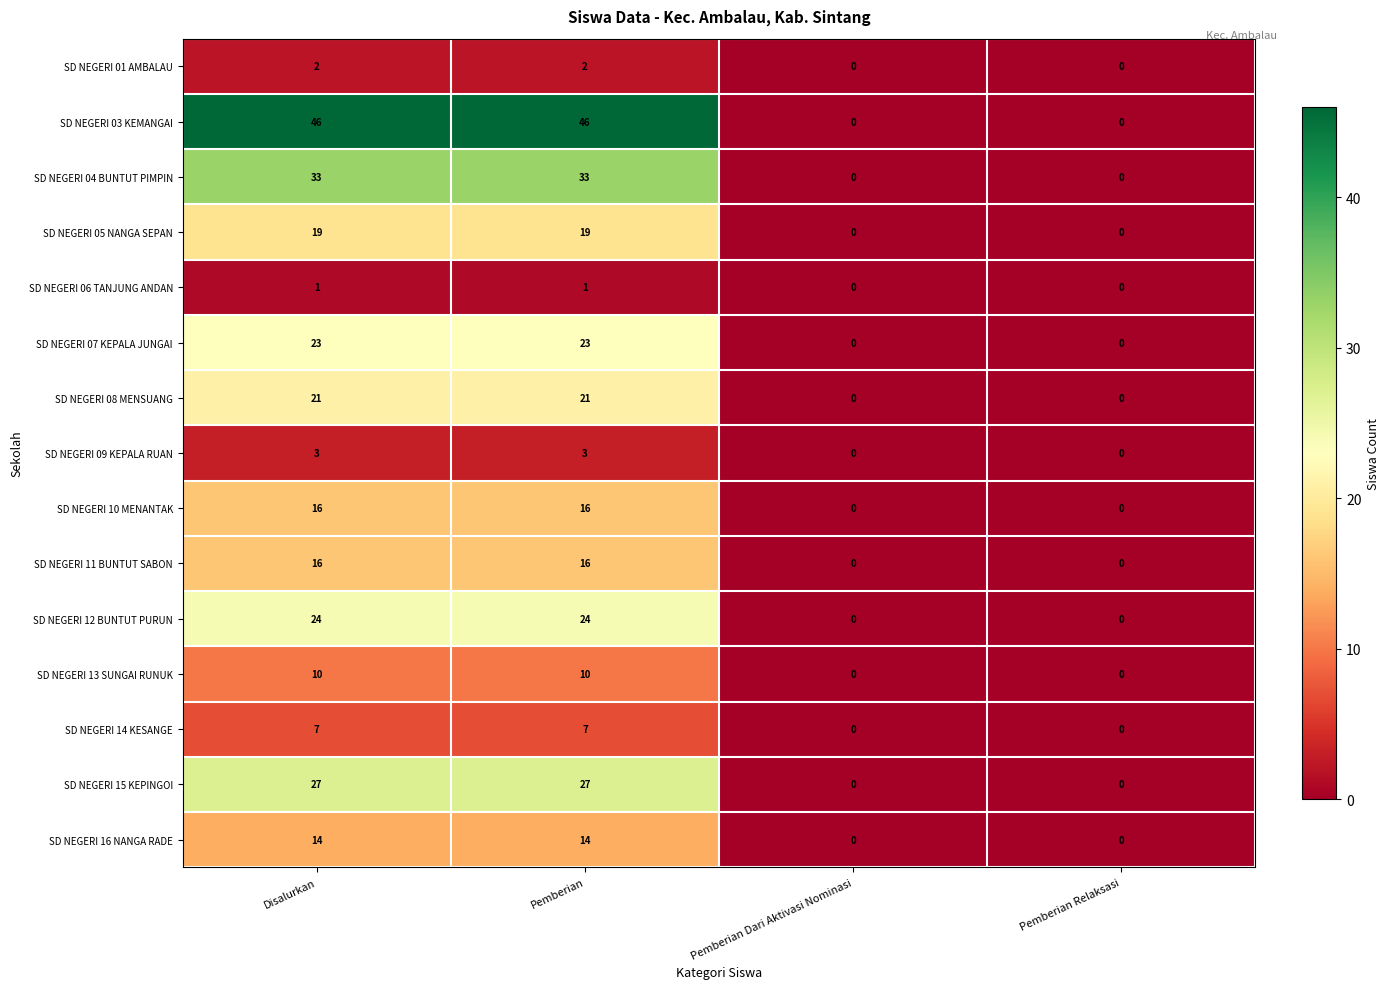

How many categories are shown in the chart?

4